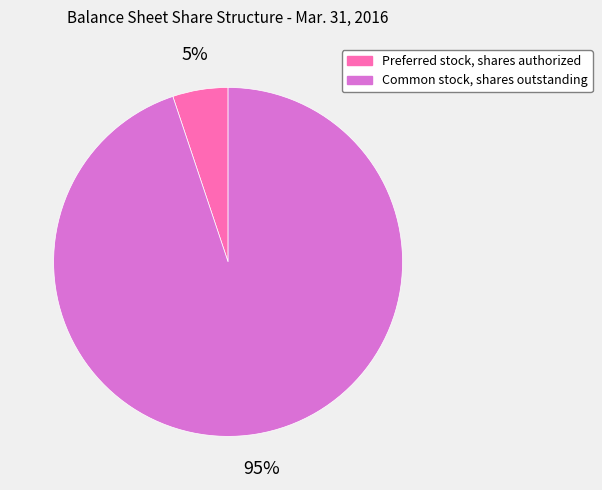

Rank the categories by value from lowest to highest.

Preferred stock, shares authorized, Common stock, shares outstanding